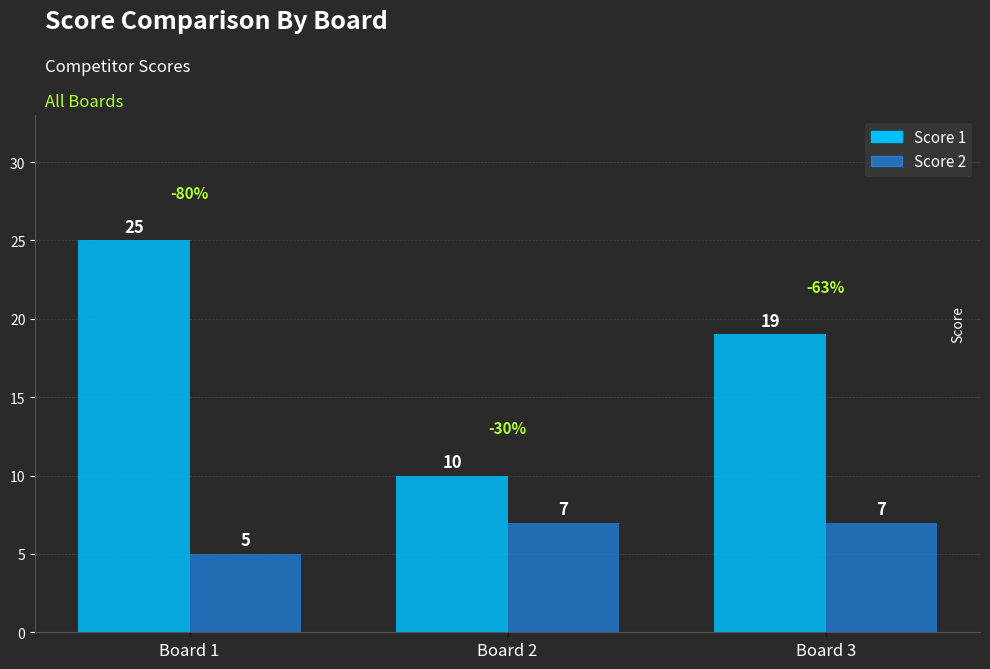

What is the spread (max minus min) of values at Board 3?

12